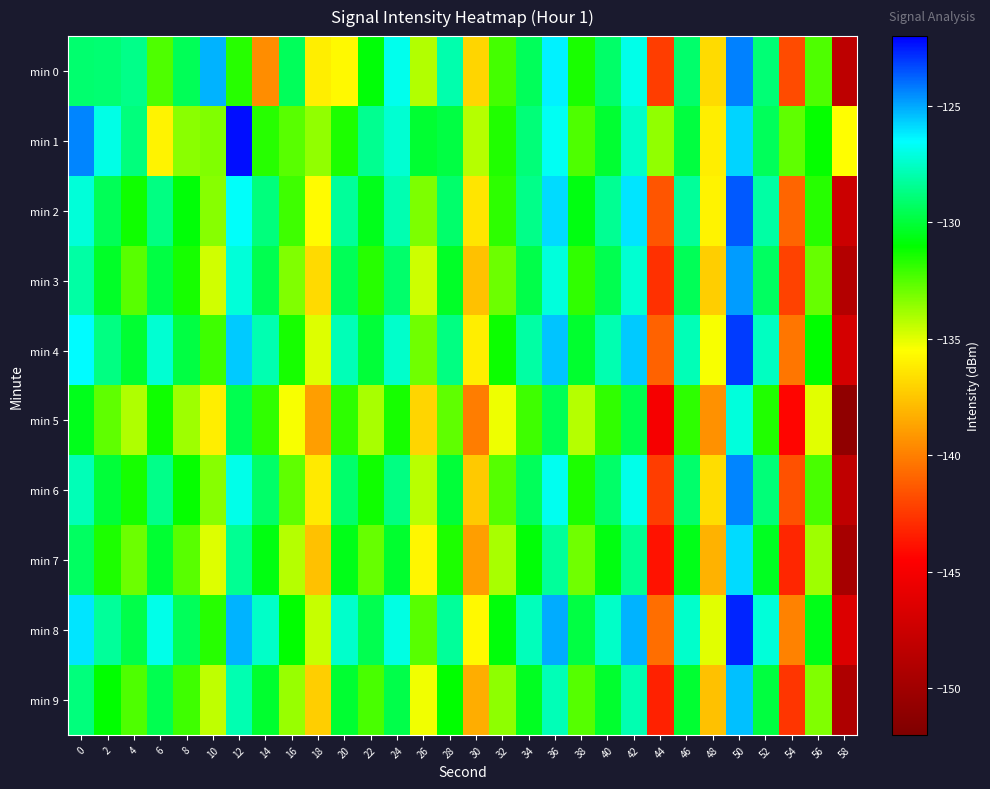

Which series changed the most between 14 and 28?

min 0